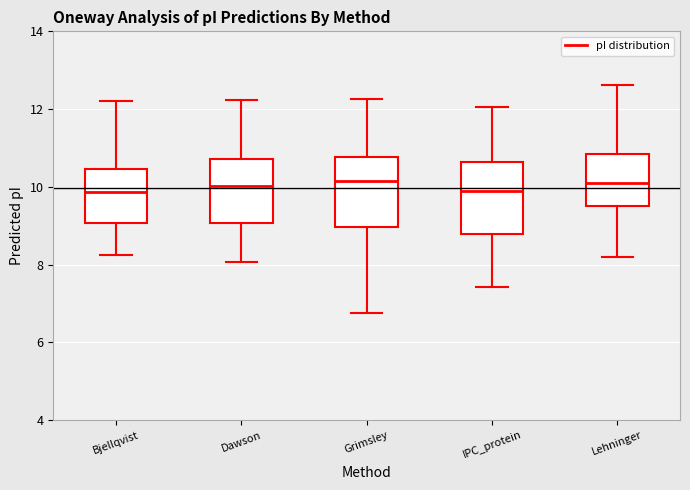

Where is the upper edge of the box for Grimsley on the y-axis? The values are not printed on the chart, so give them approximately, as read against the axis.

10.8